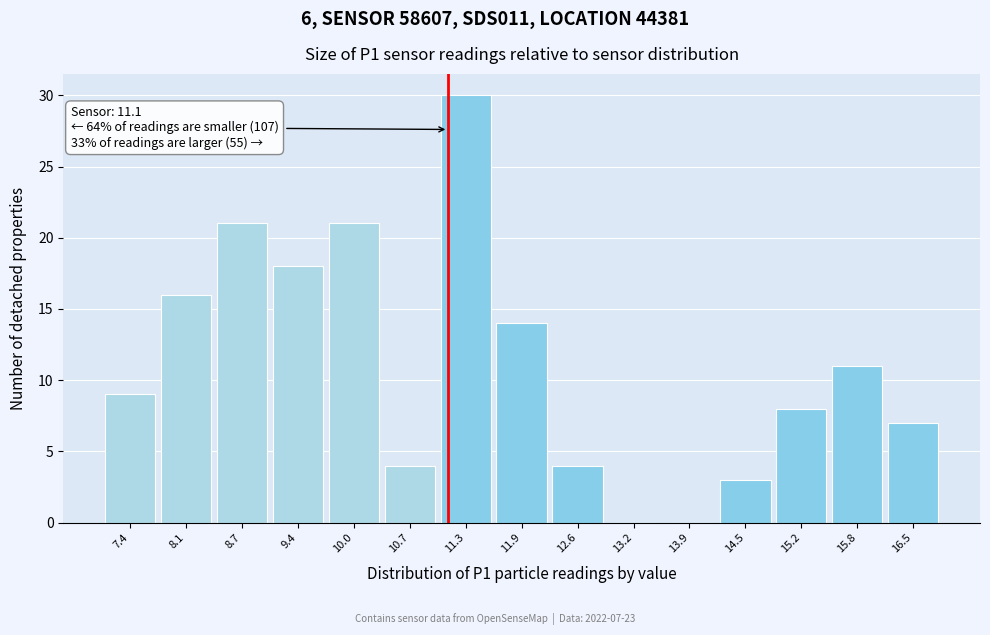

Which range on the x-axis has the tallest bar?

11.0 to 11.6